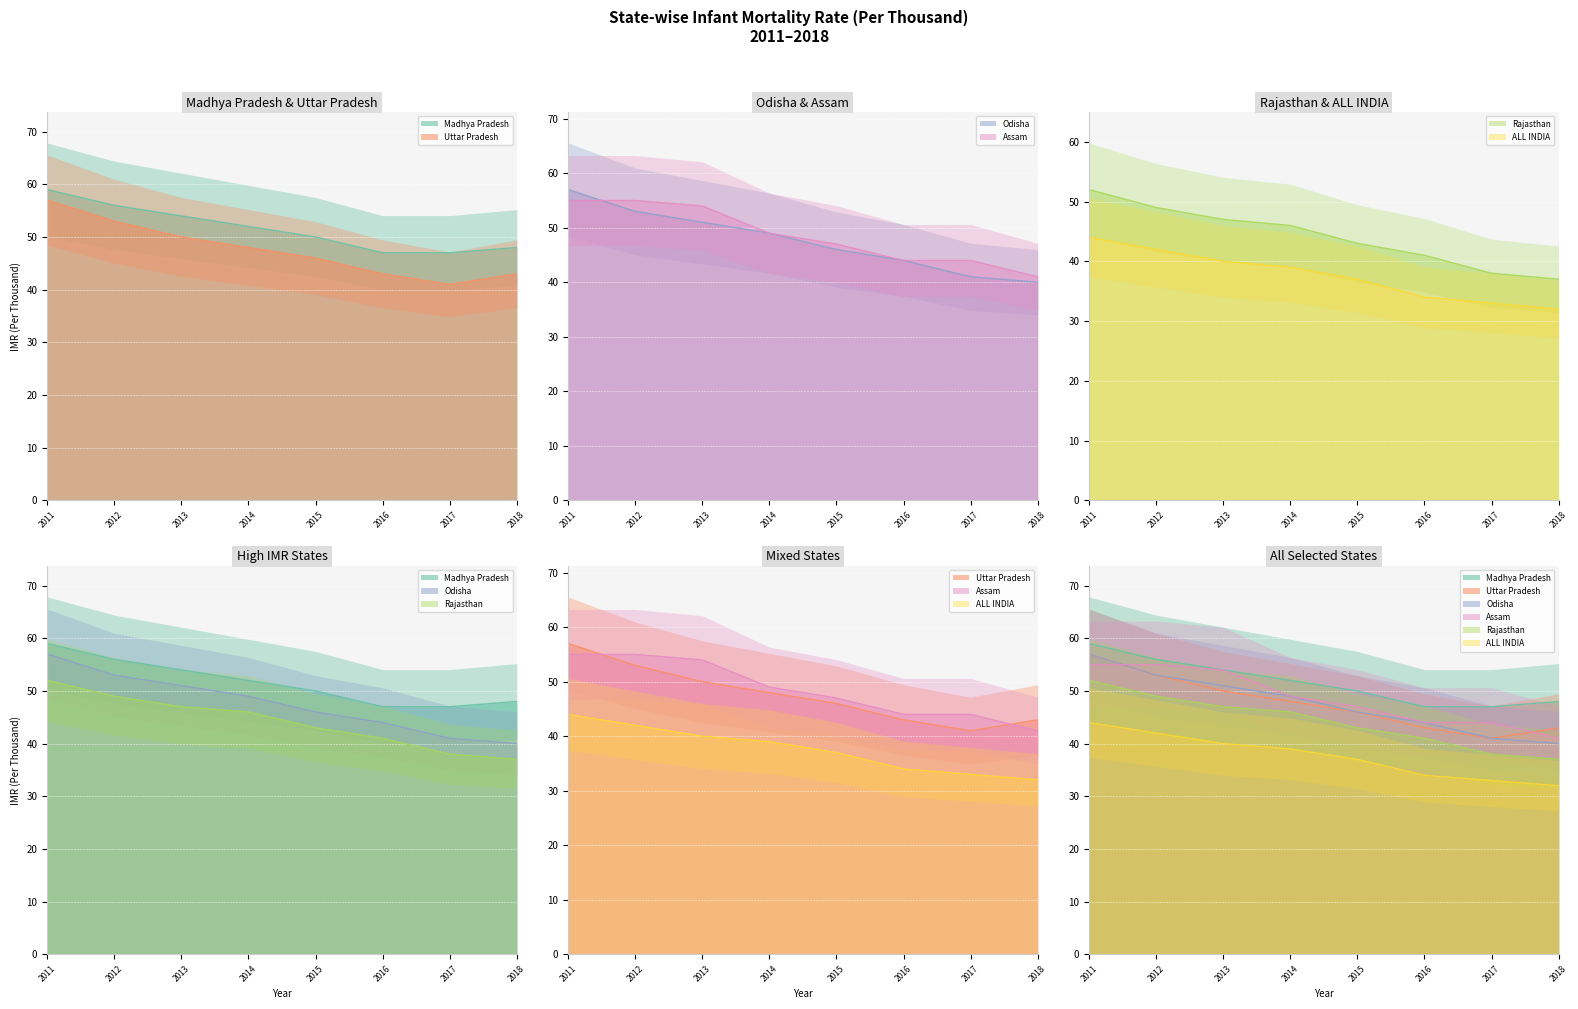

At which label does Odisha reach its peak?

2011